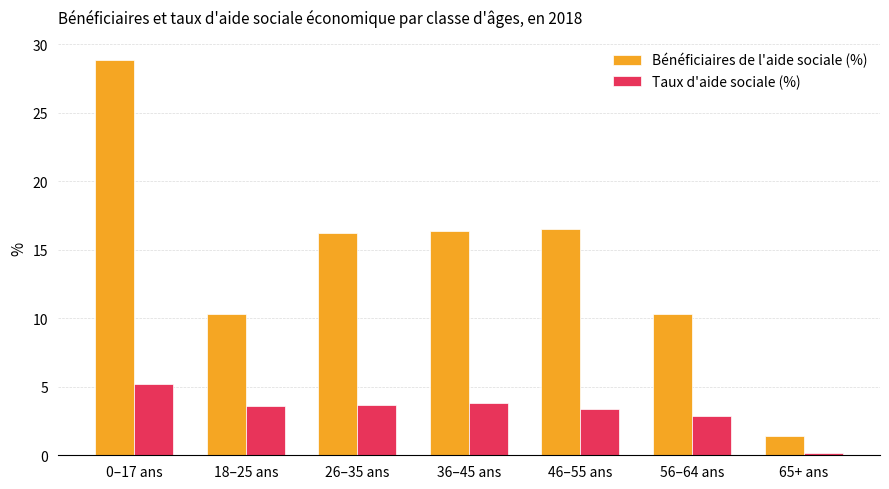

What is the value of the Taux d'aide sociale (%) bar at the 3rd from the left?

3.7